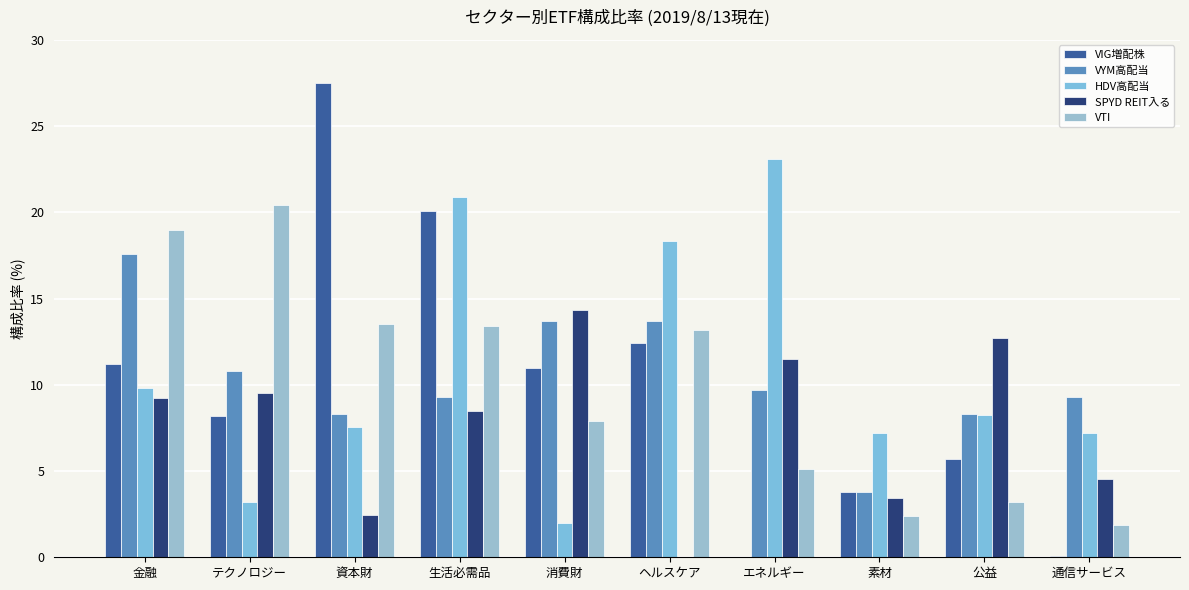

How many groups of bars are there?

10